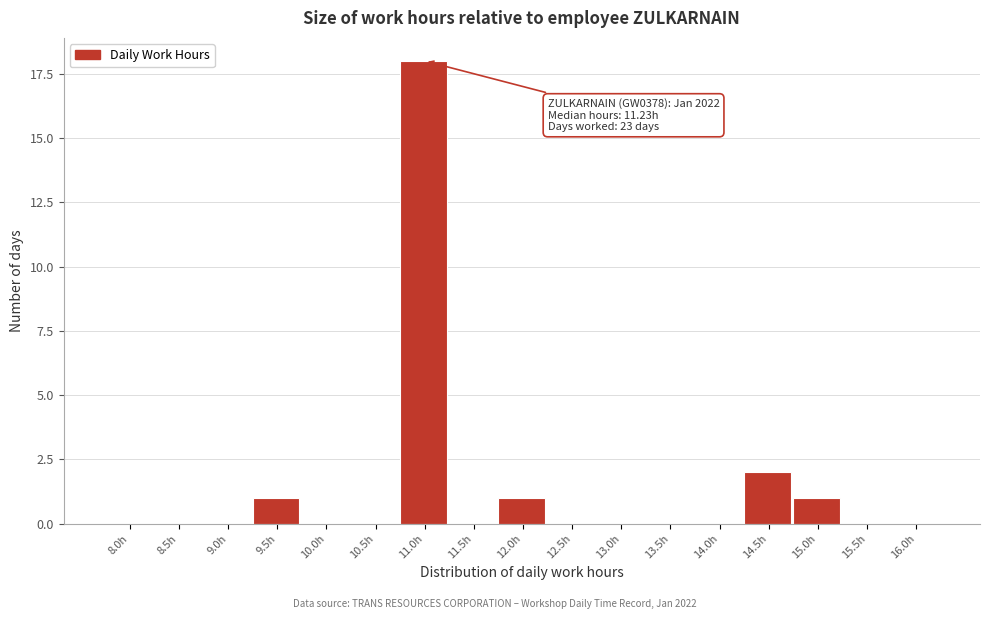

Reading left to right, list all the values displayed in this chart.

8.0h=0	8.5h=0	9.0h=0	9.5h=1	10.0h=0	10.5h=0	11.0h=18	11.5h=0	12.0h=1	12.5h=0	13.0h=0	13.5h=0	14.0h=0	14.5h=2	15.0h=1	15.5h=0	16.0h=0